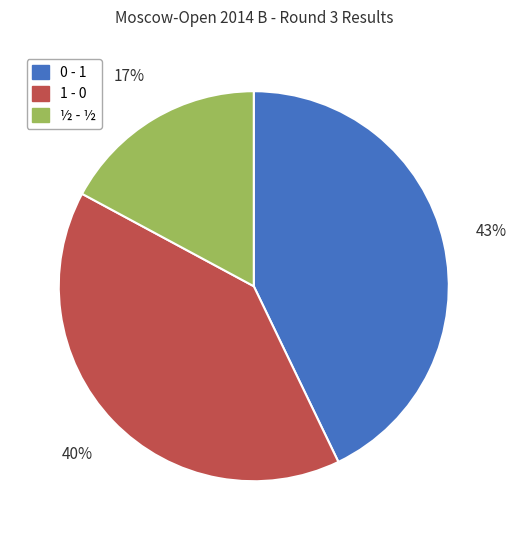

The ½ - ½ slice represents 17% of the pie. True or false?

True